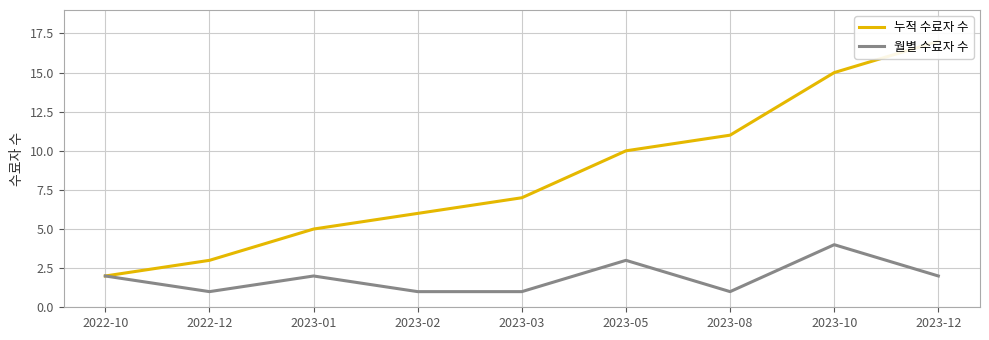

At which category is the sum across all series the highest?

2023-10